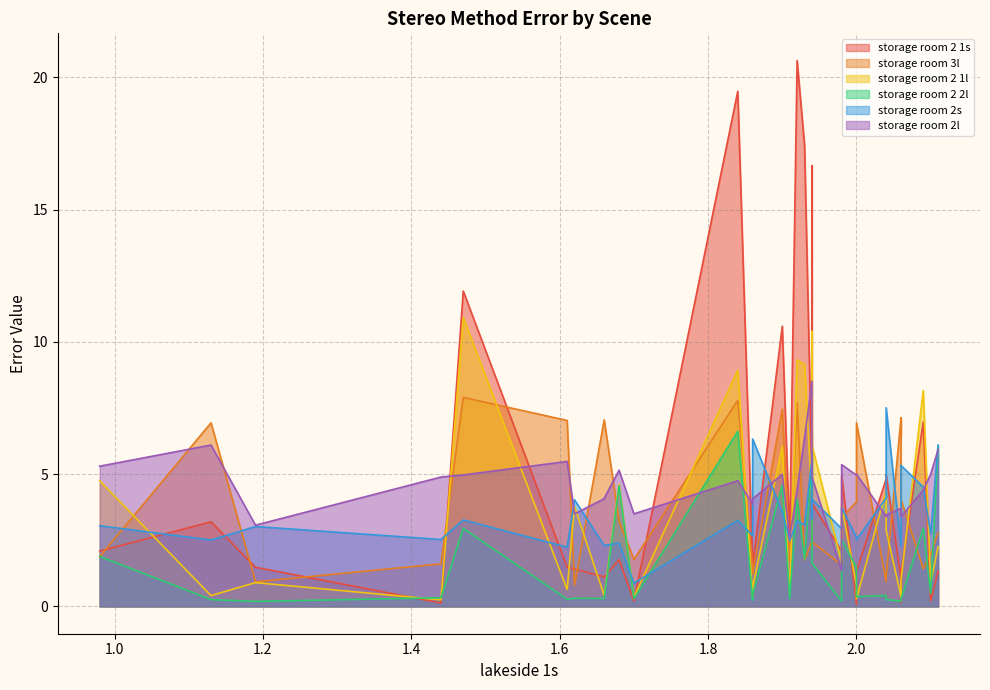

True or false: storage room 2 2l has a value of 3.7 at 2.11.

False